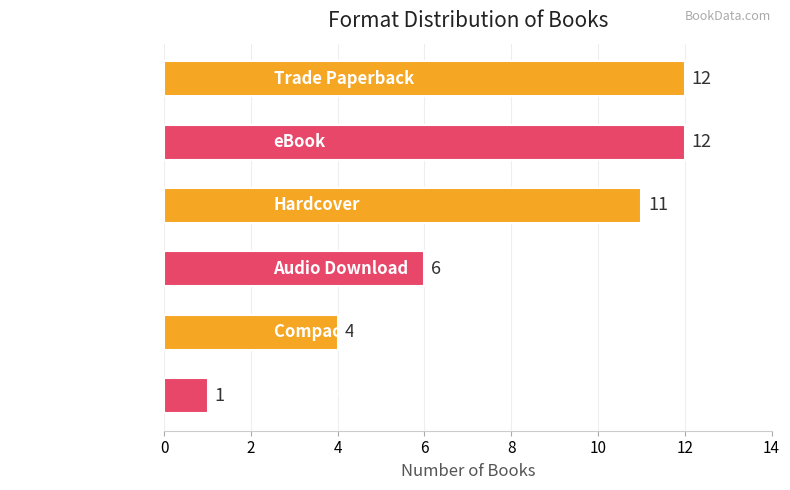

Which has a higher value, Hardcover or Audio Download?

Hardcover